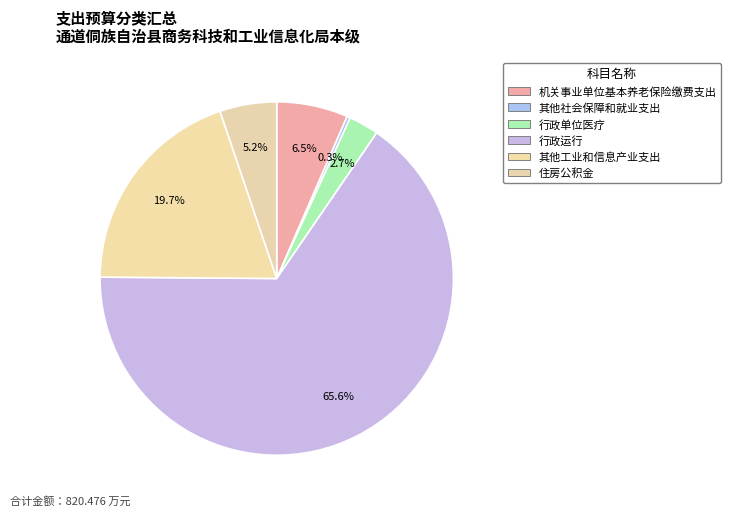

To the nearest percent, what portion does 住房公积金 represent?

5%